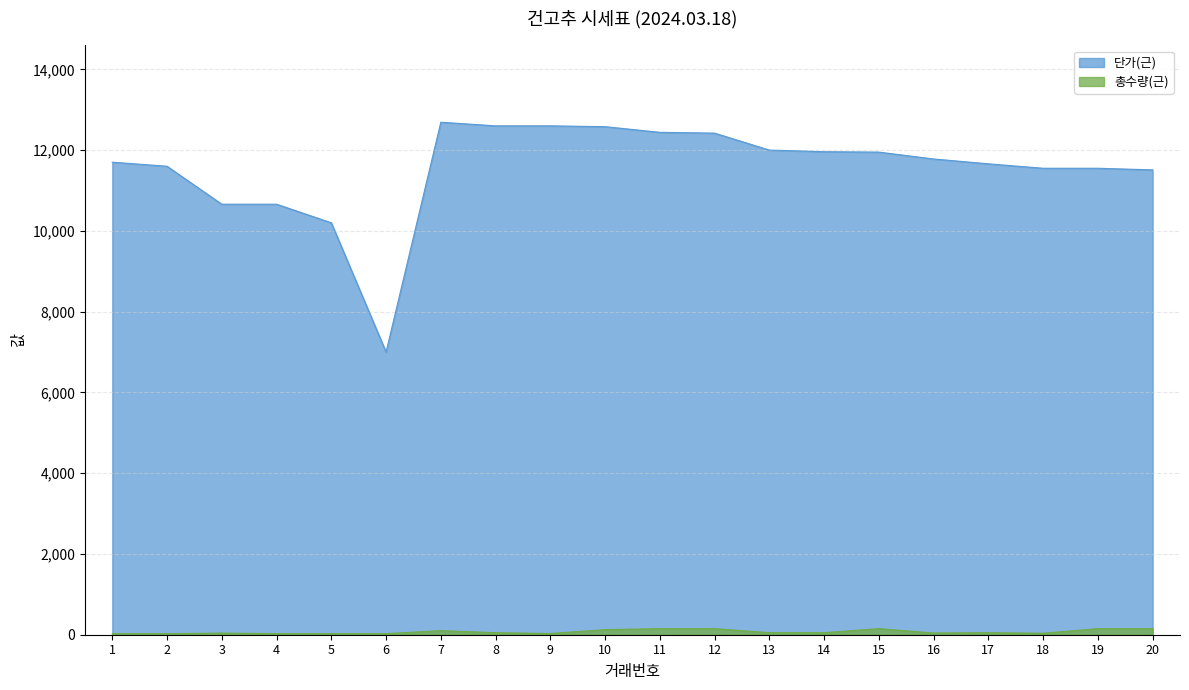

Is it true that 총수량(근) equals 150.0 at 15?

True